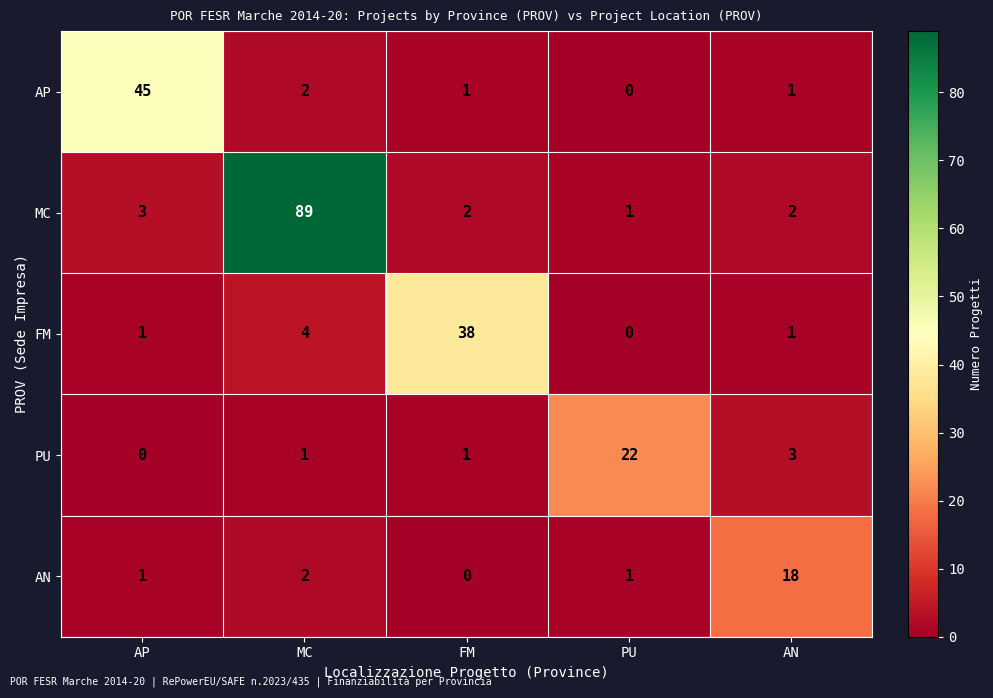

What is the average value of the FM series?

9